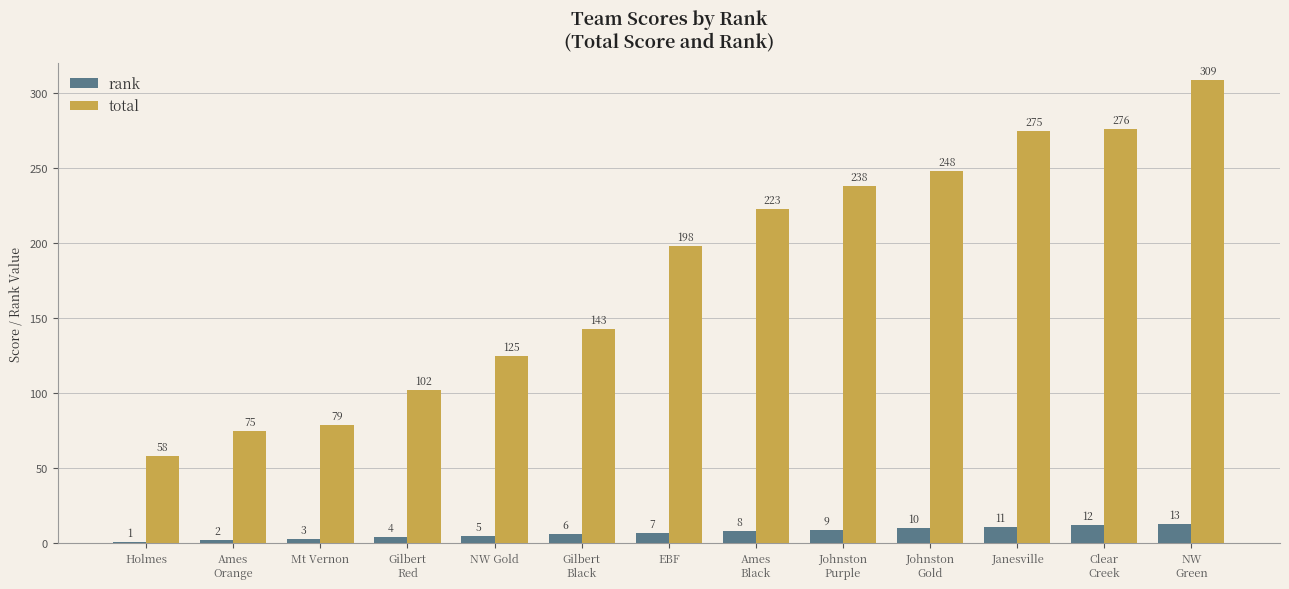

Reading right to left, transcribe all the data shown in this chart.

rank: NW
Green=13	Clear
Creek=12	Janesville=11	Johnston
Gold=10	Johnston
Purple=9	Ames
Black=8	EBF=7	Gilbert
Black=6	NW Gold=5	Gilbert
Red=4	Mt Vernon=3	Ames
Orange=2	Holmes=1
total: NW
Green=309	Clear
Creek=276	Janesville=275	Johnston
Gold=248	Johnston
Purple=238	Ames
Black=223	EBF=198	Gilbert
Black=143	NW Gold=125	Gilbert
Red=102	Mt Vernon=79	Ames
Orange=75	Holmes=58